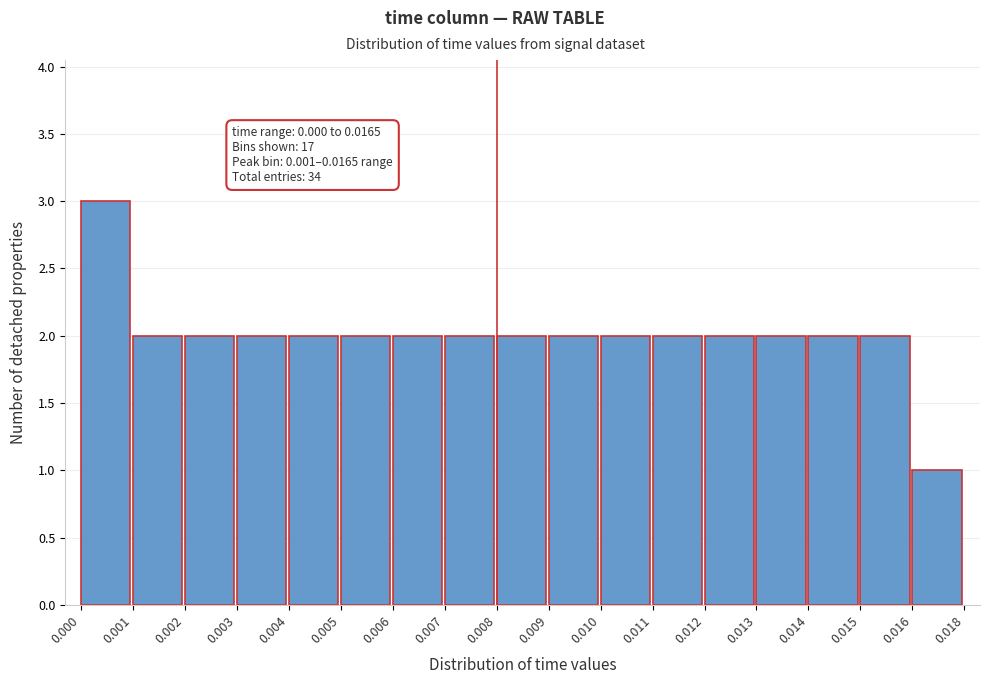

Reading left to right, transcribe all the data shown in this chart.

3	2	2	2	2	2	2	2	2	2	2	2	2	2	2	2	1